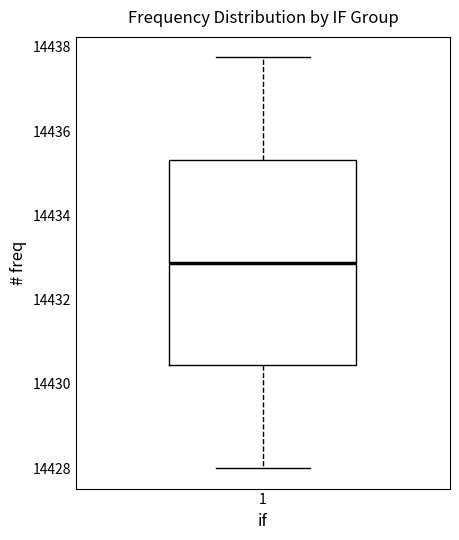

Read this box plot against the y-axis: the position of the median line, the range covered by the box, and the ends of both whiskers. The values are not printed on the chart, so give them approximately, as read against the axis.

median 14432.8, box 14430.4 to 14435.4, whiskers 14428.0 to 14437.8